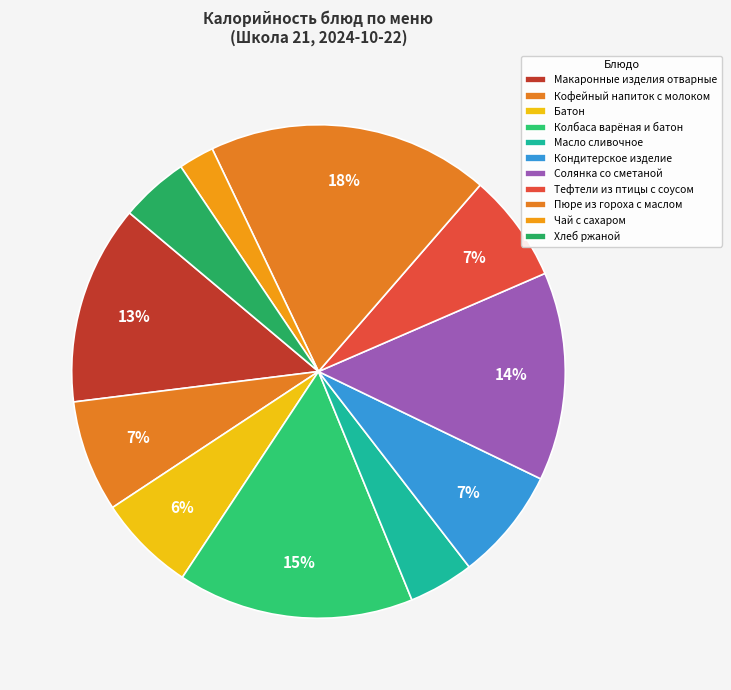

Count the number of slices in the pie.

11